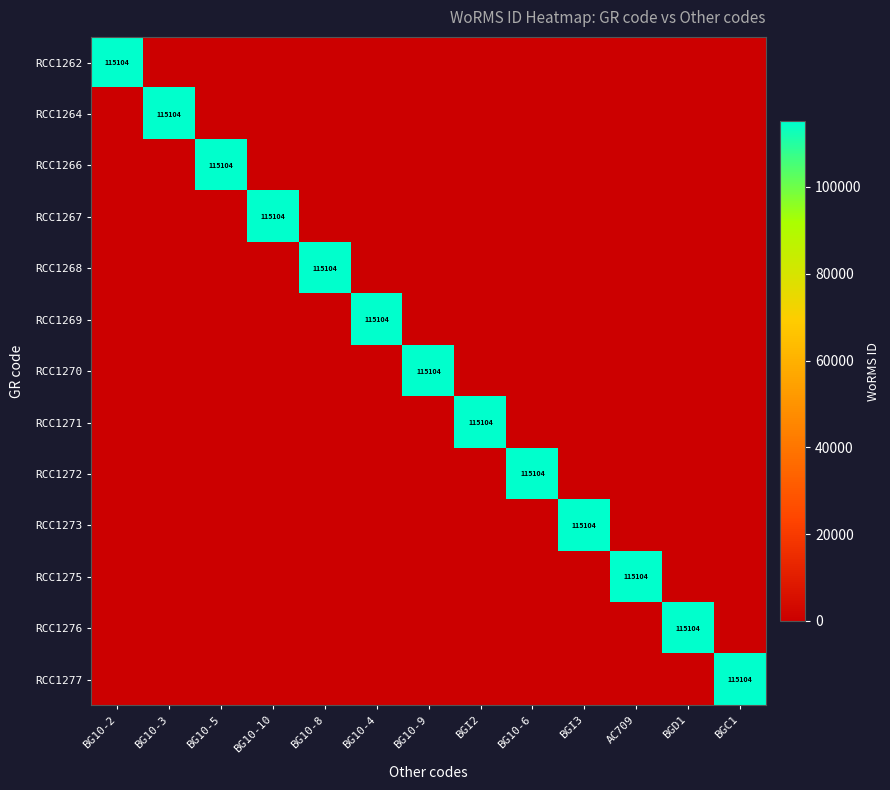

Is it true that RCC1269 equals 115104 at BG10-4?

True